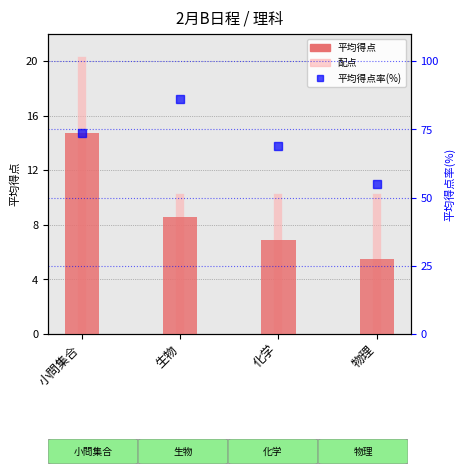

What is the average value of the 平均得点率 series?

71.0